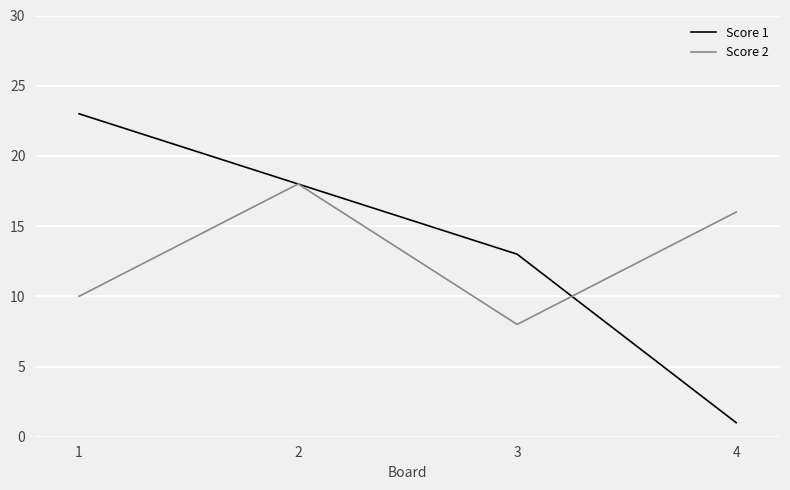

At 4, list the series in order from largest to smallest.

Score 2, Score 1